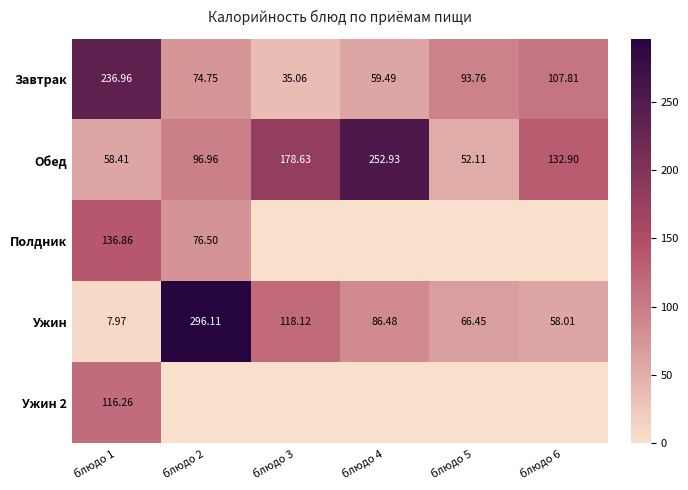

At which category is the sum across all series the highest?

блюдо 1